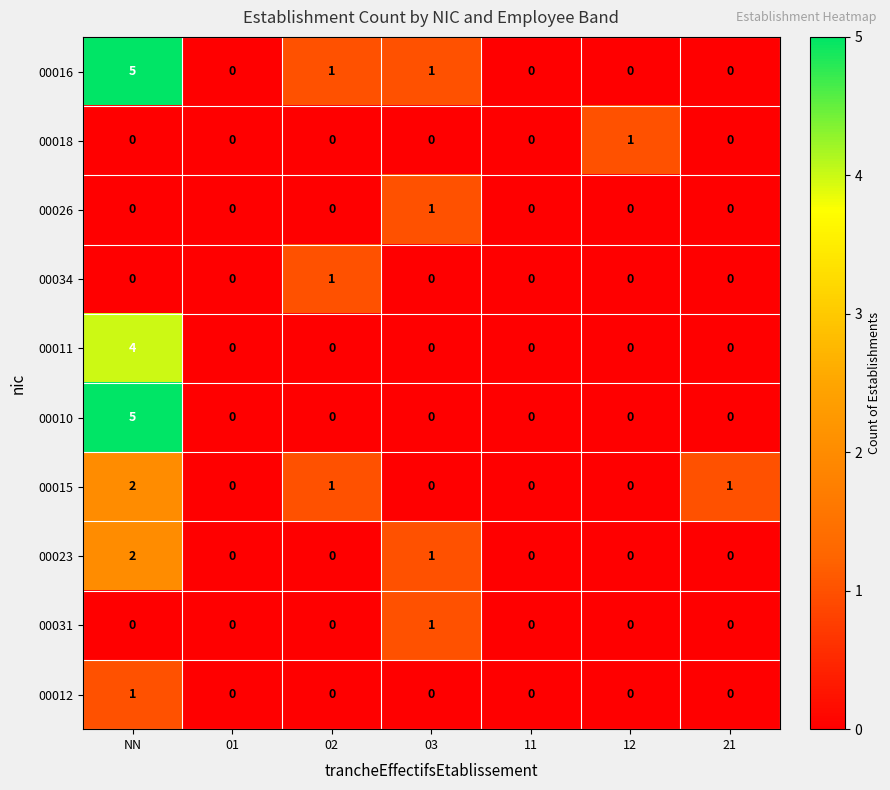

At which label is 00023 closest to 1?

03